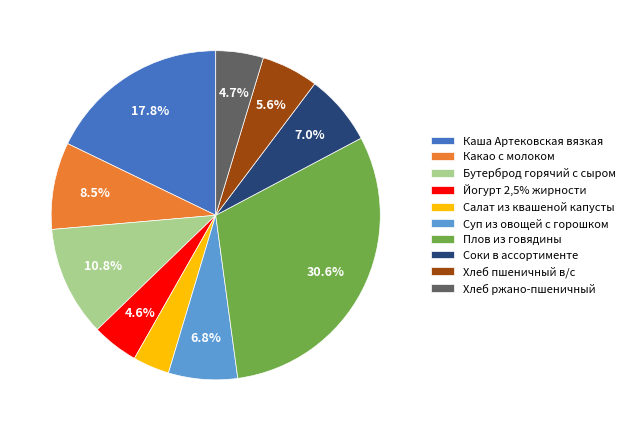

Is there any slice that represents more than half of the pie?

No